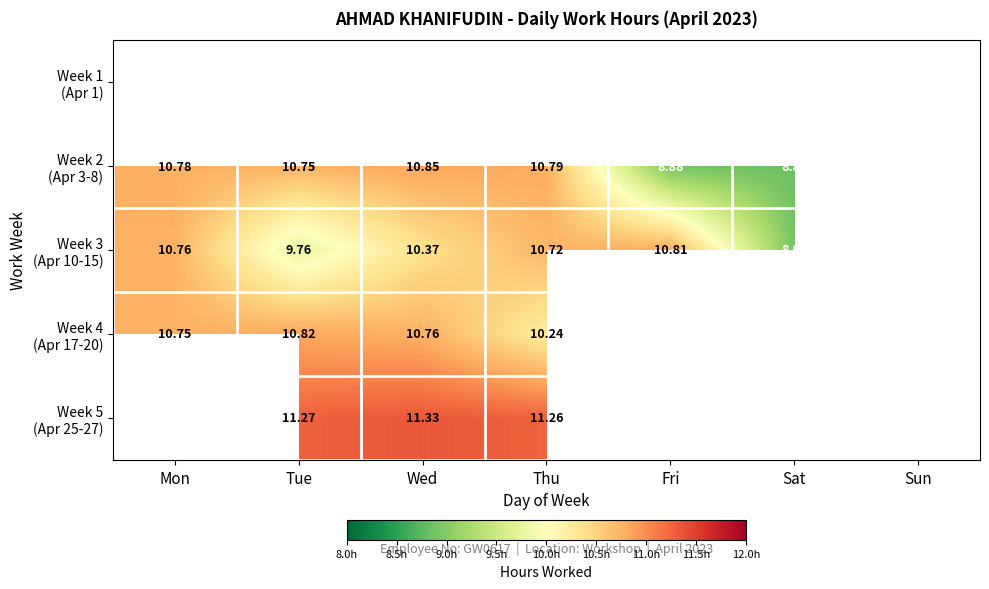

What is the highest value of the Week 2 (Apr 3-8) series?

10.8